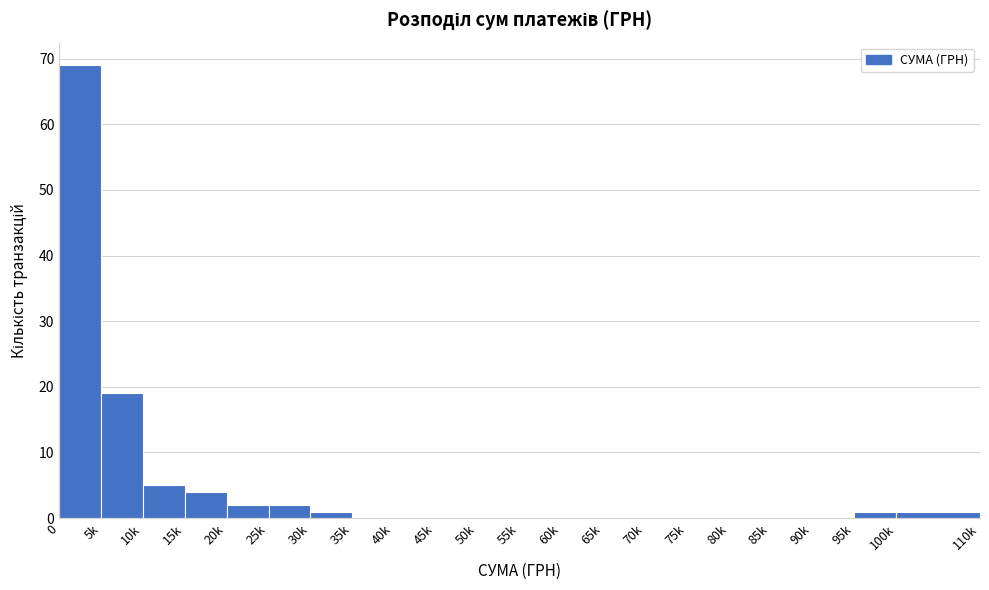

Reading right to left, extract all data points from this chart.

100k=1	95k=1	90k=0	85k=0	80k=0	75k=0	70k=0	65k=0	60k=0	55k=0	50k=0	45k=0	40k=0	35k=0	30k=1	25k=2	20k=2	15k=4	10k=5	5k=19	0=69